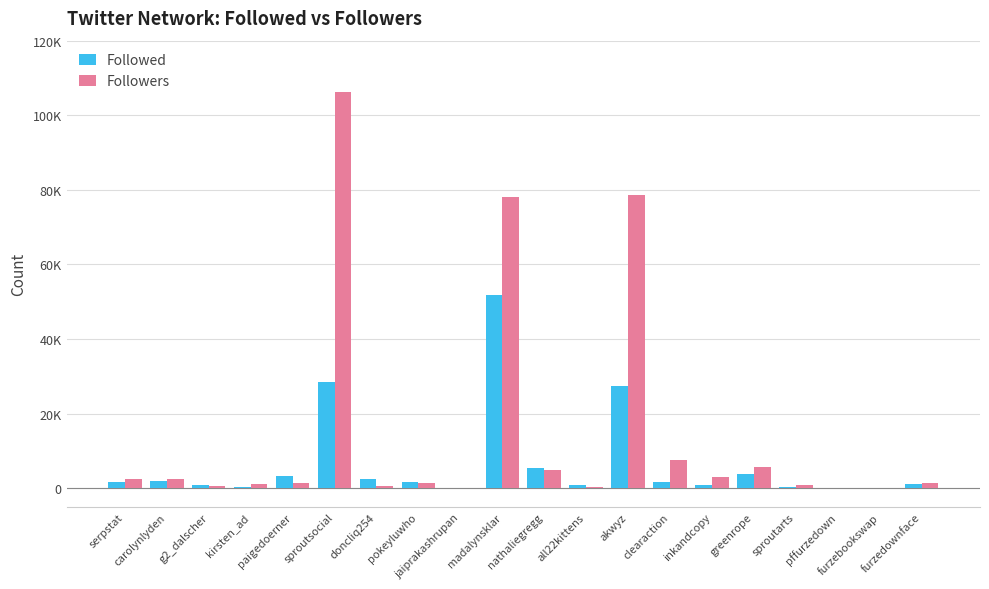

What is the approximate value of Followed at madalynsklar?

51702